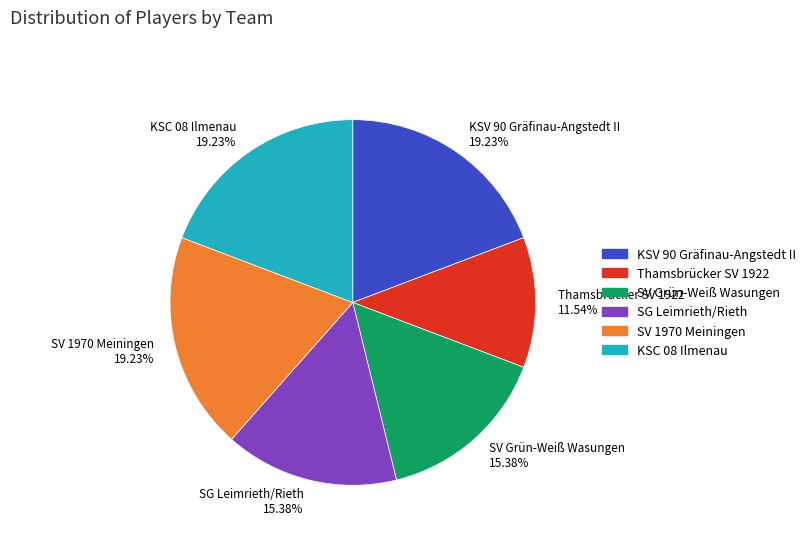

How many slices are in this pie chart?

6